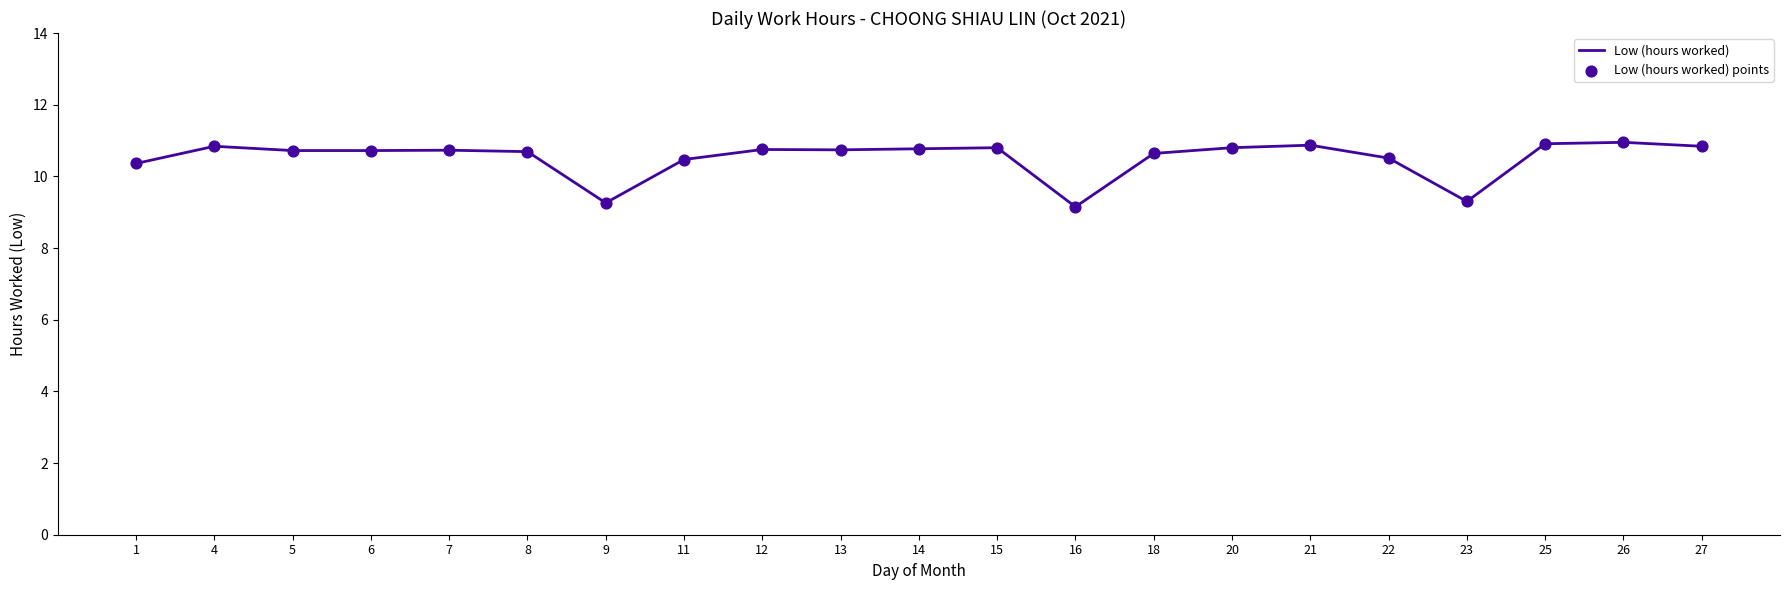

Is it true that the value at 13 is 10.7?

True